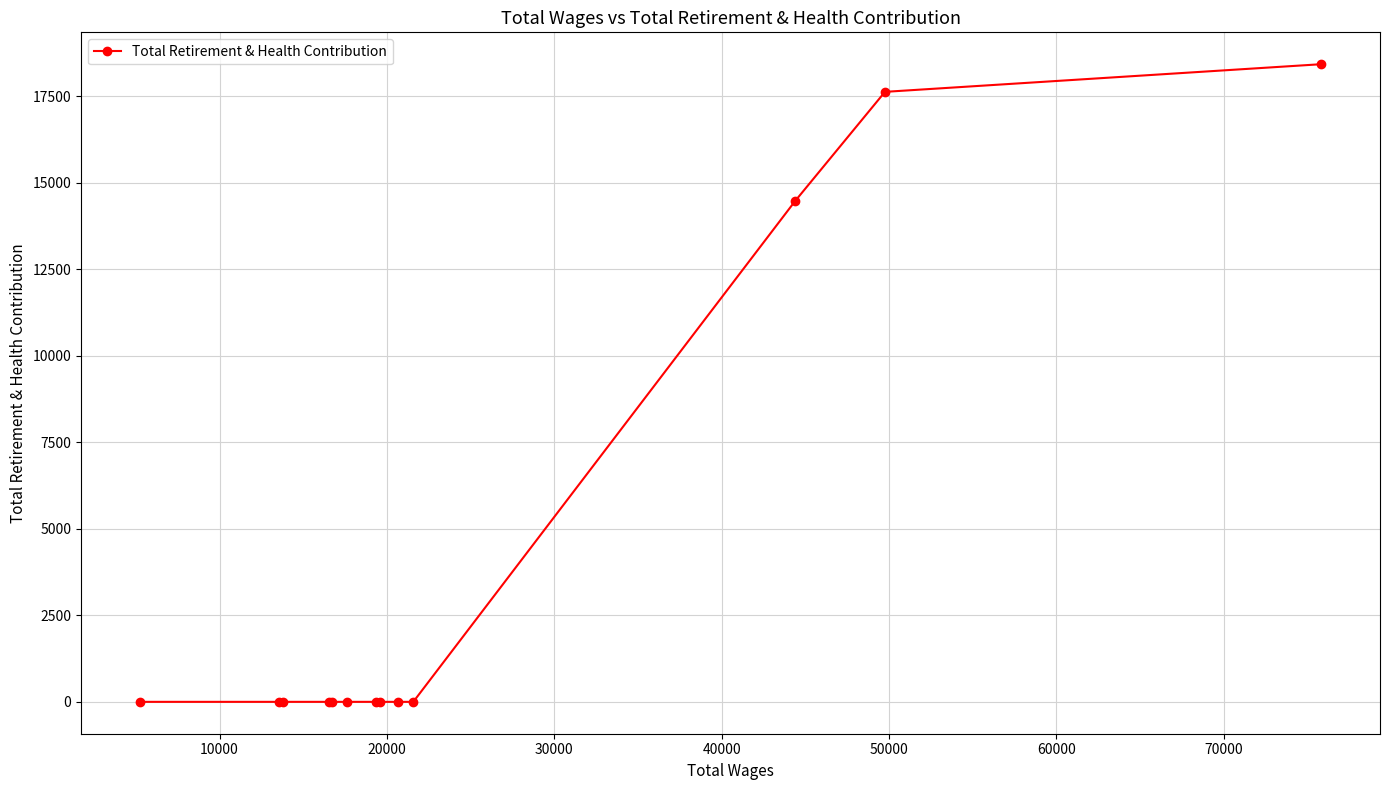

What is the difference between the maximum and minimum values?

18433